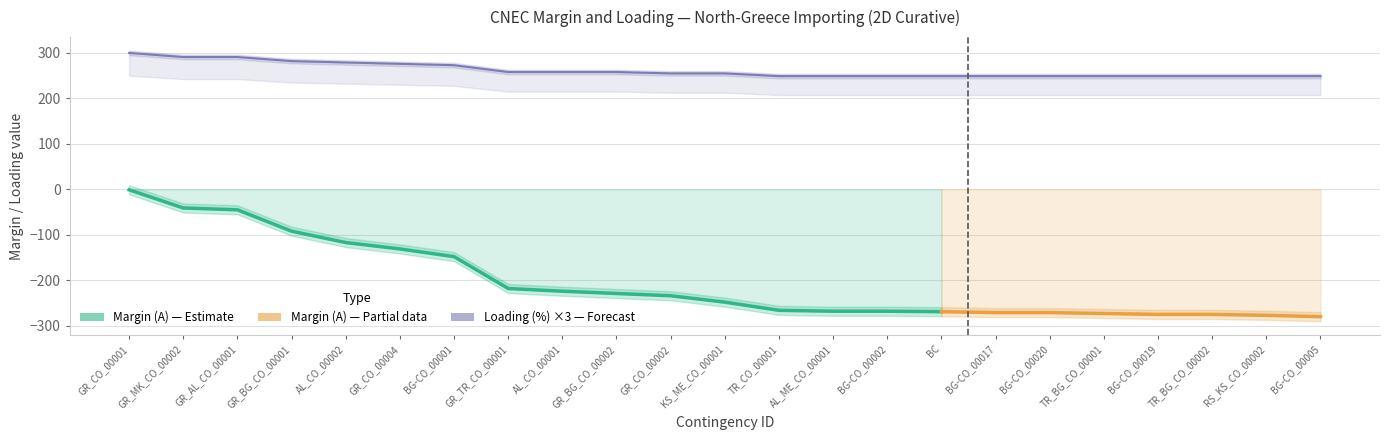

What is the label of the 15th point from the left?

BG-CO_00002